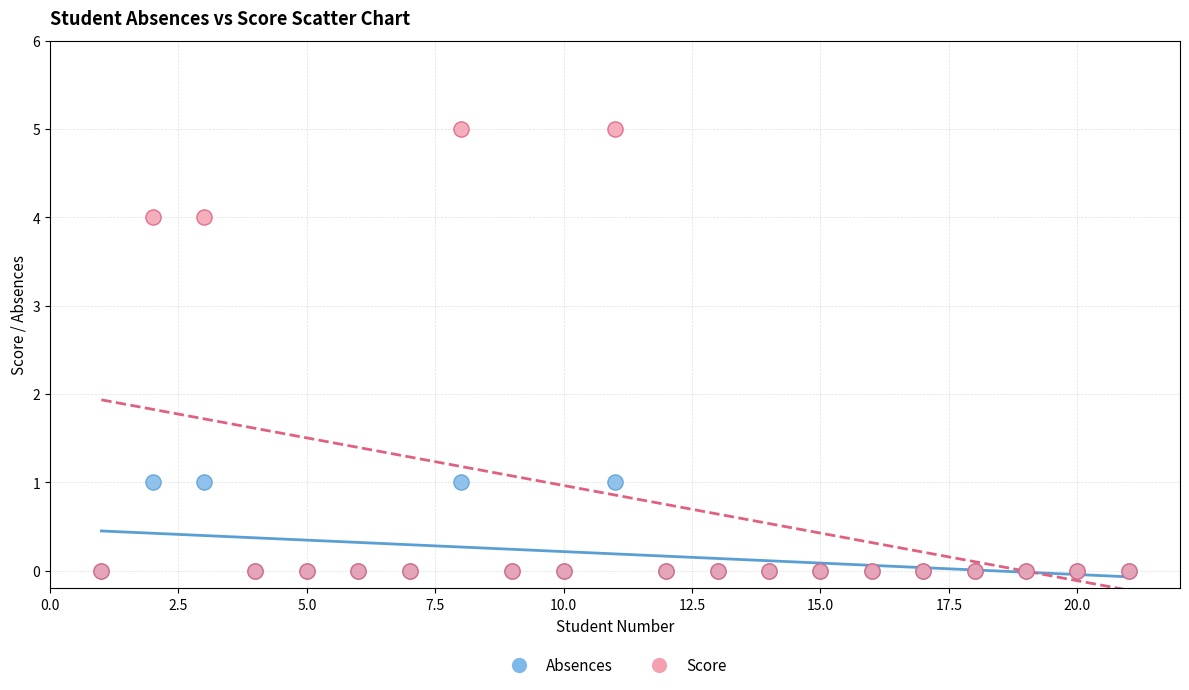

Which series contains the highest Y value?

Score